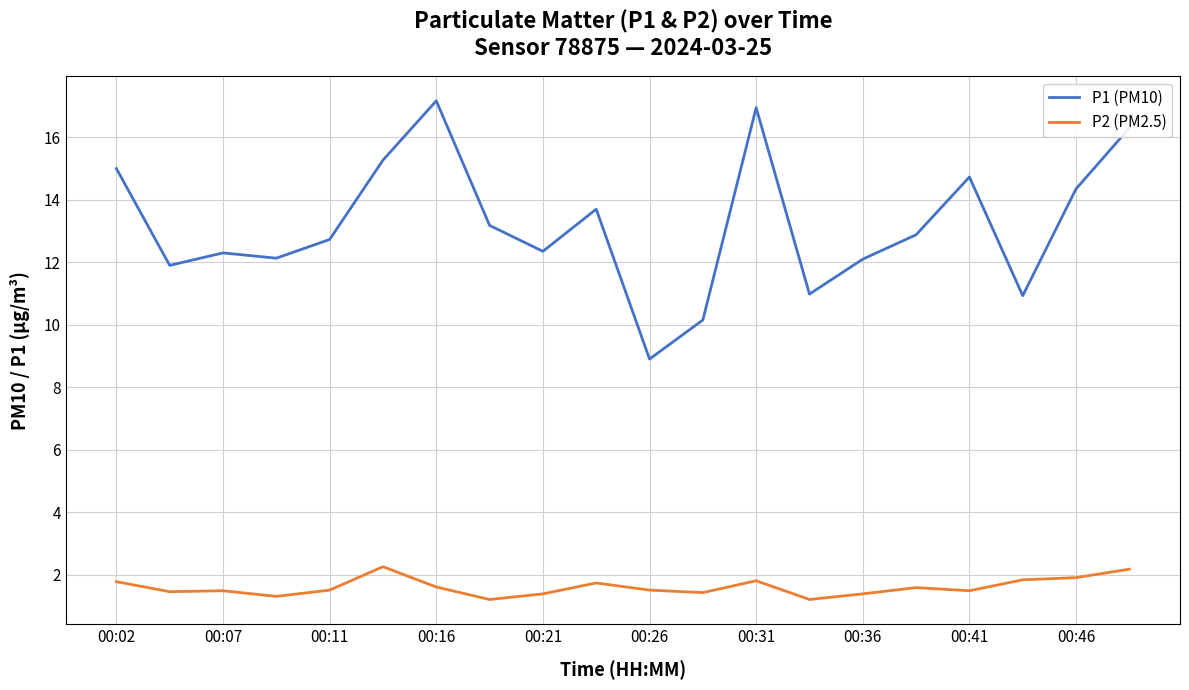

Rank the series by their maximum value, from lowest to highest.

P2 (PM2.5), P1 (PM10)